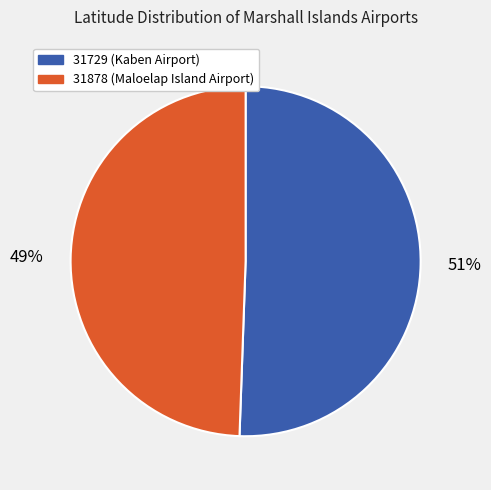

Which slice is the largest?

31729 (Kaben Airport)